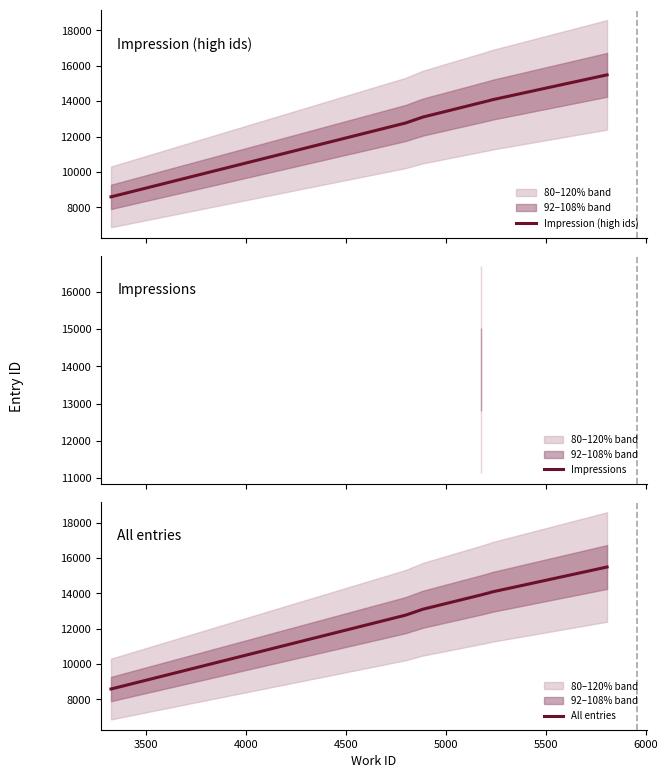

What is the maximum value shown in the chart?

15490